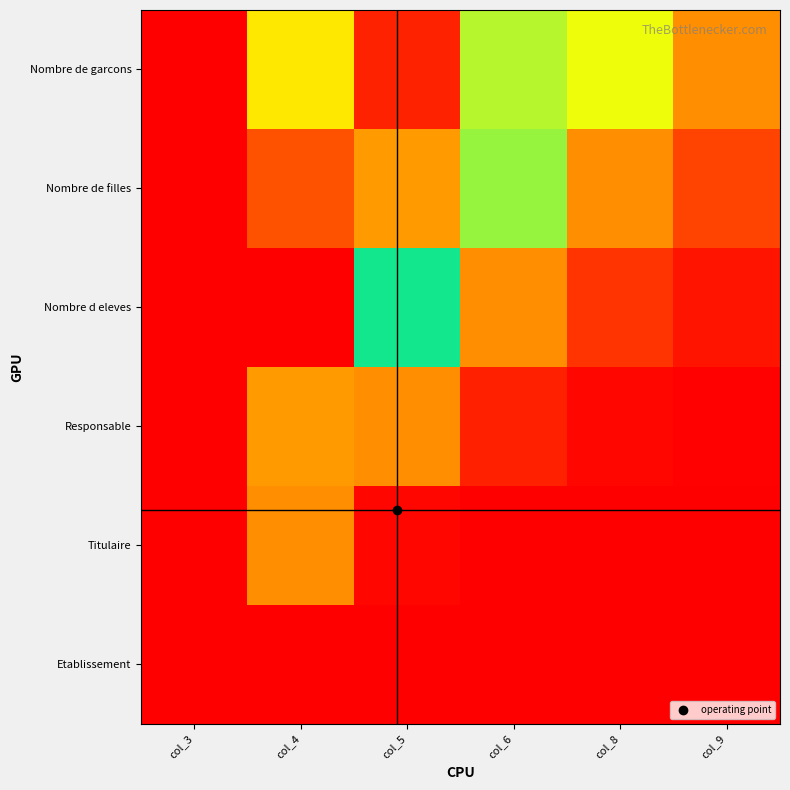

What is the greatest value displayed?

1.0